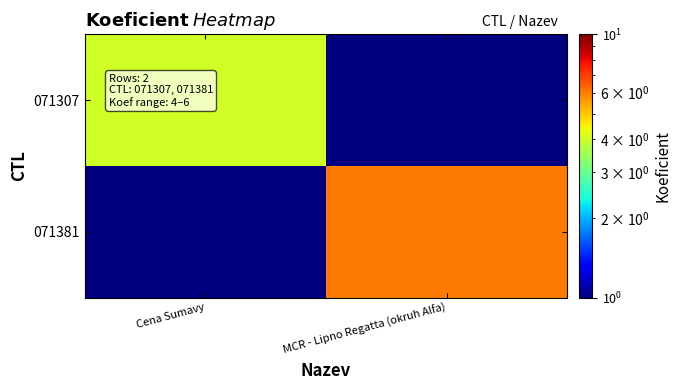

Rank the series by their maximum value, from lowest to highest.

071307, 071381